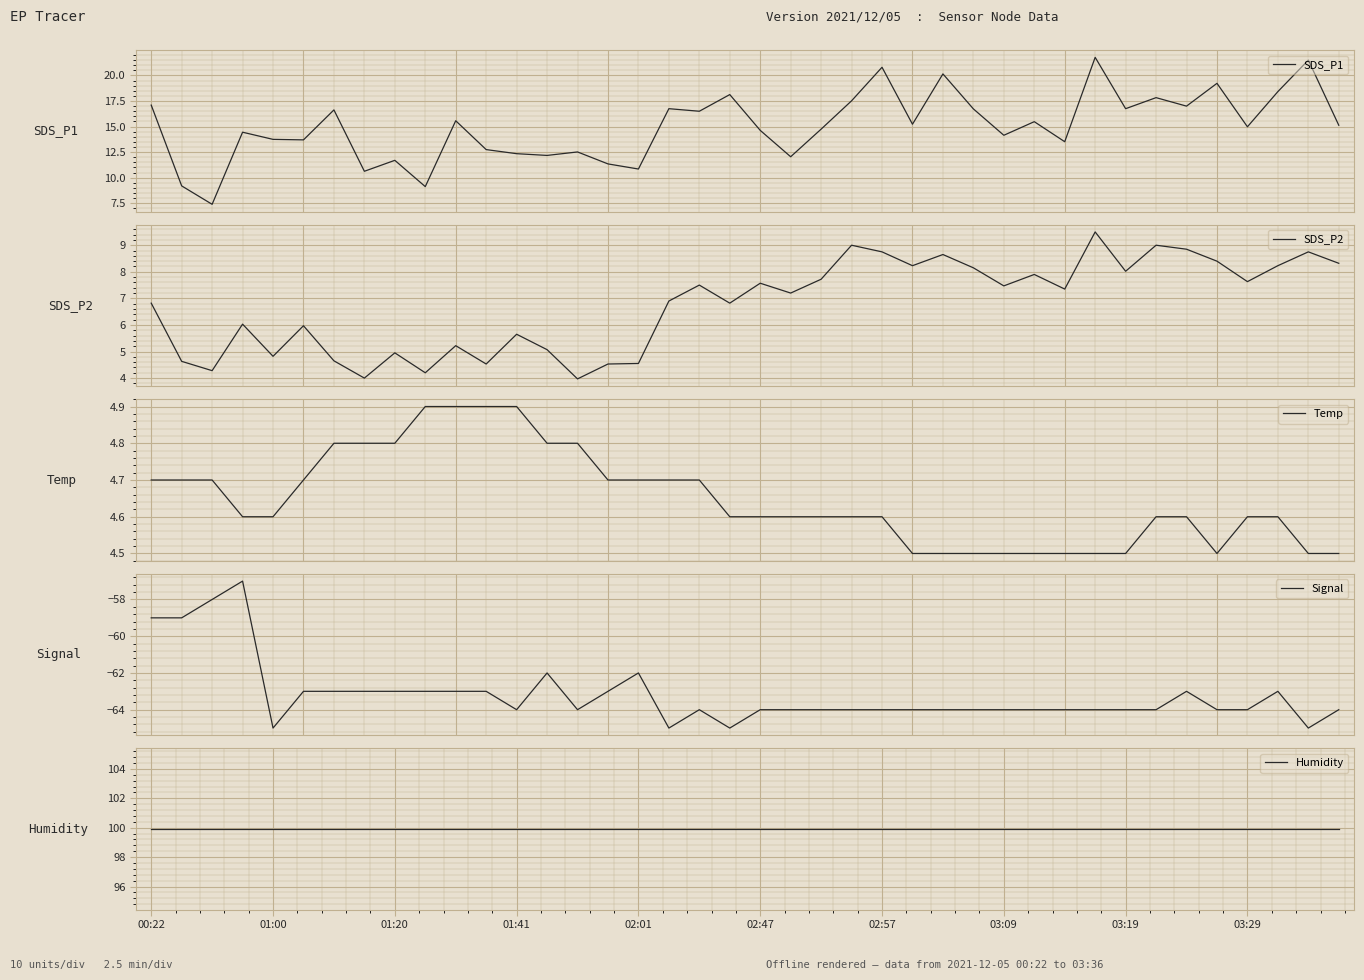

What is the total value across all series at 15?

57.5